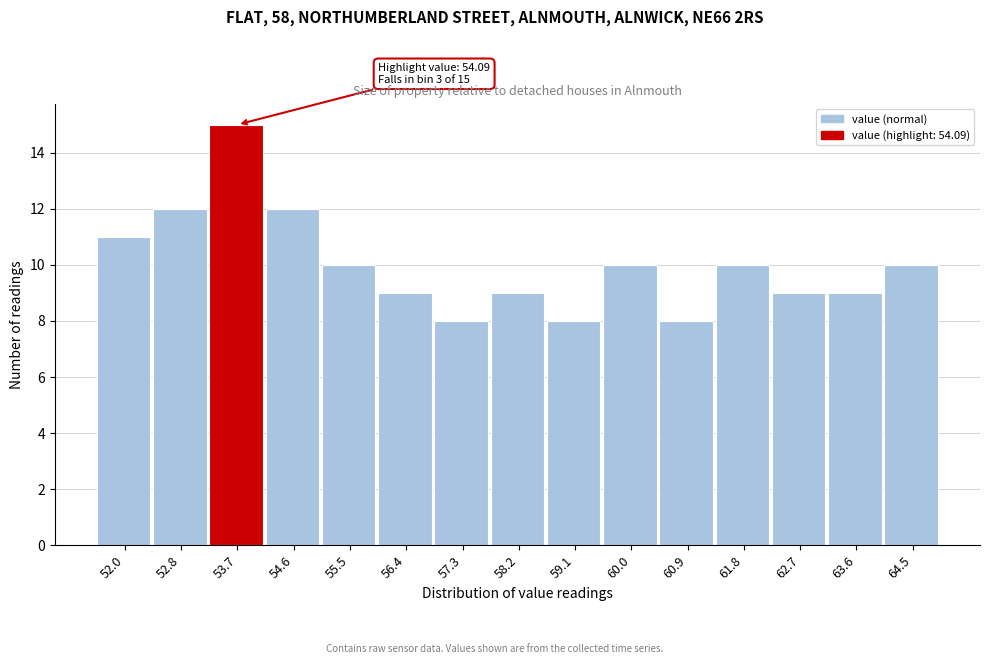

Which range on the x-axis has the tallest bar?

53.3 to 54.2